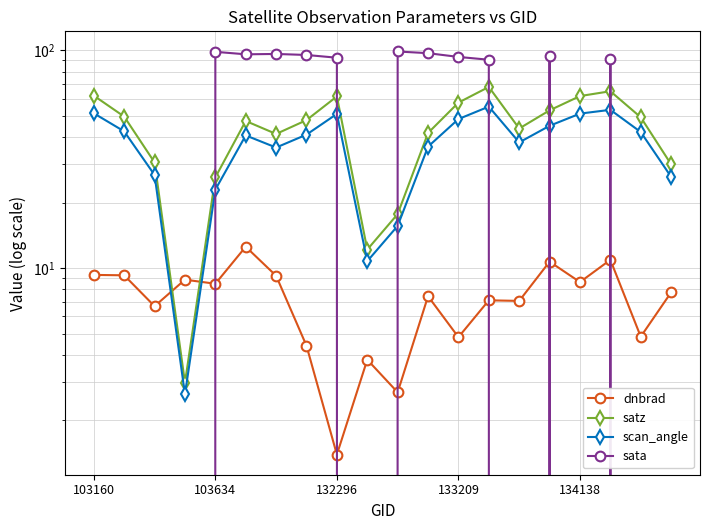

What is the sum of the dnbrad values at 133209 and 132296?

6.2